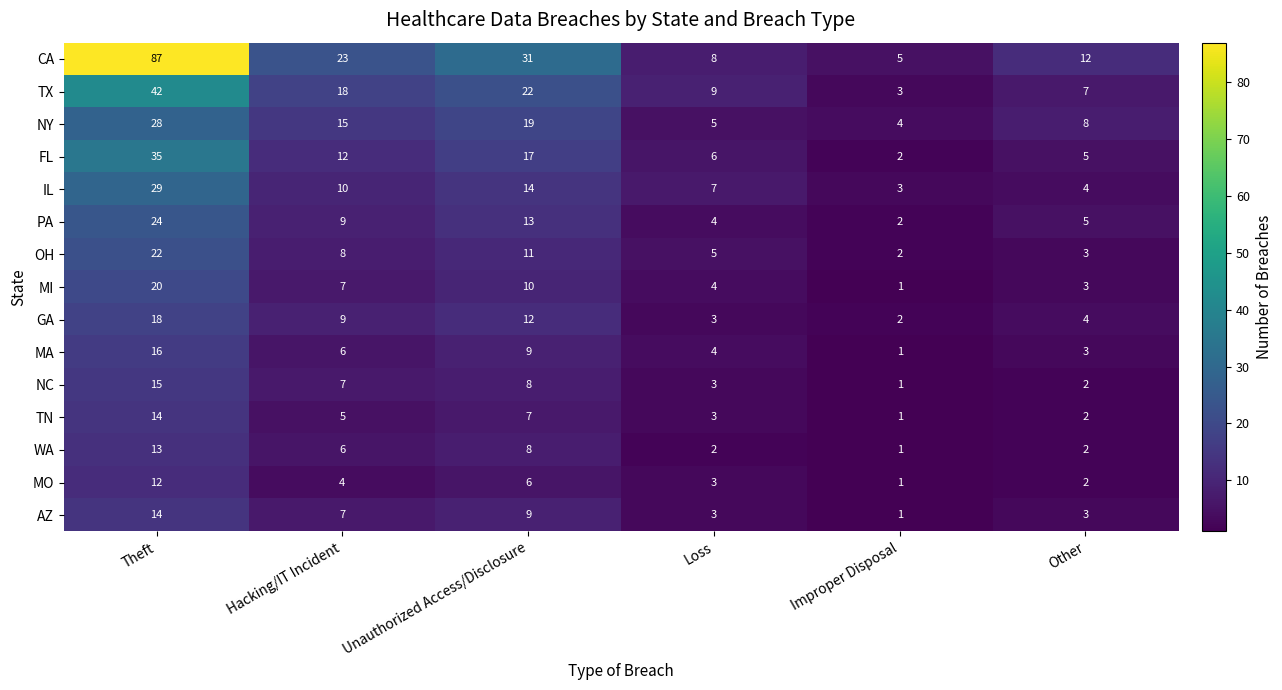

What value does the CA series have at Improper Disposal, to the nearest 5?

5